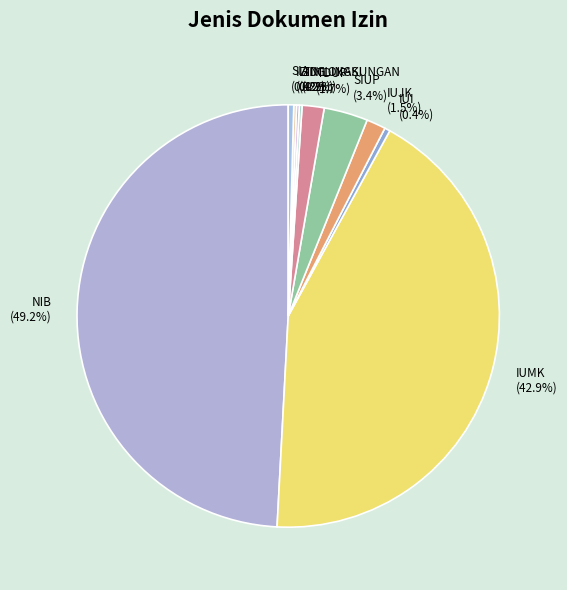

To the nearest percent, what is the average slice percentage?

10%